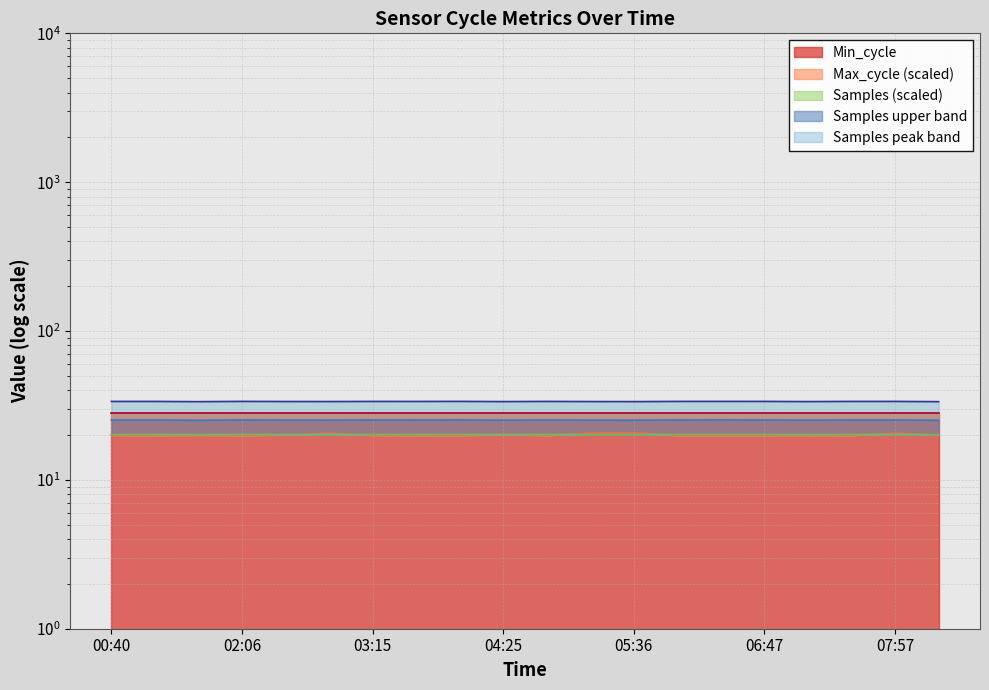

Which label corresponds to the smallest value in the chart?

04:02